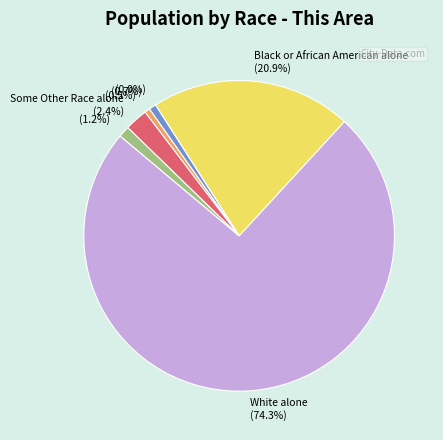

To the nearest percent, what is the difference between the Native Hawaiian and Other Pacific Islander and Some Other Race alone slice percentages?

2%